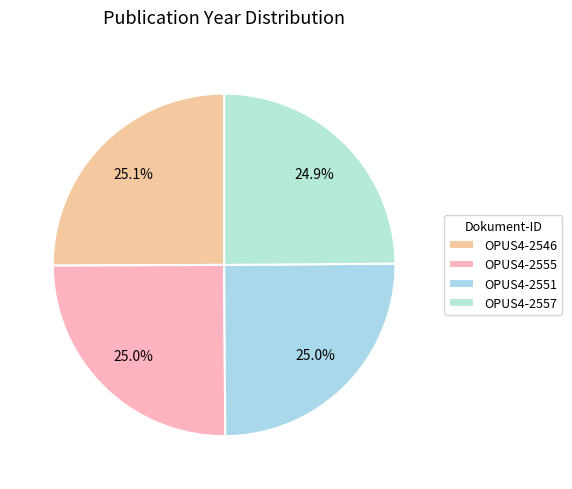

What percentage is the OPUS4-2546 slice, to the nearest percent?

25%